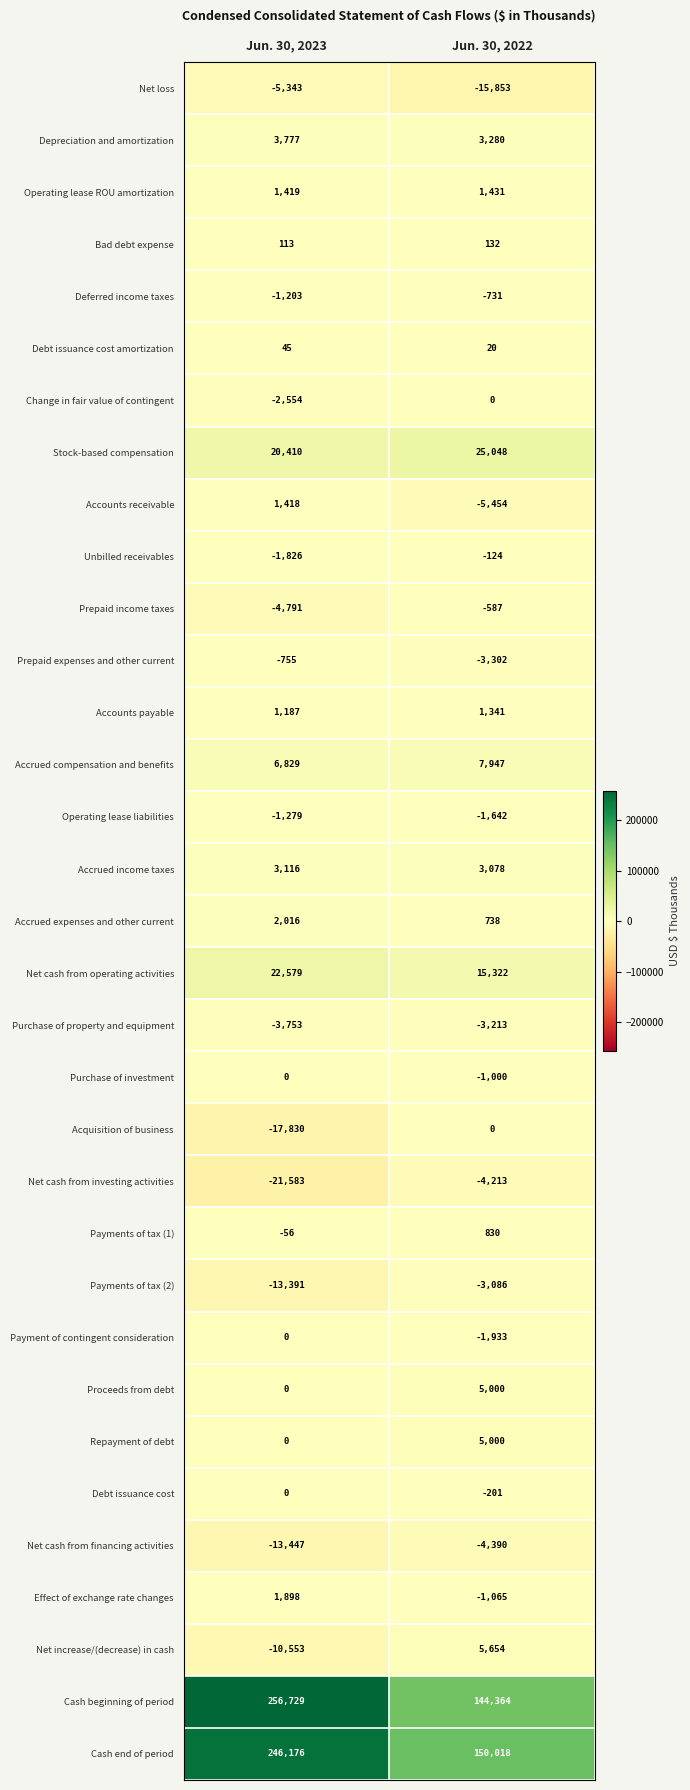

The value of Depreciation and amortization at Jun. 30, 2023 is 2231. True or false?

False